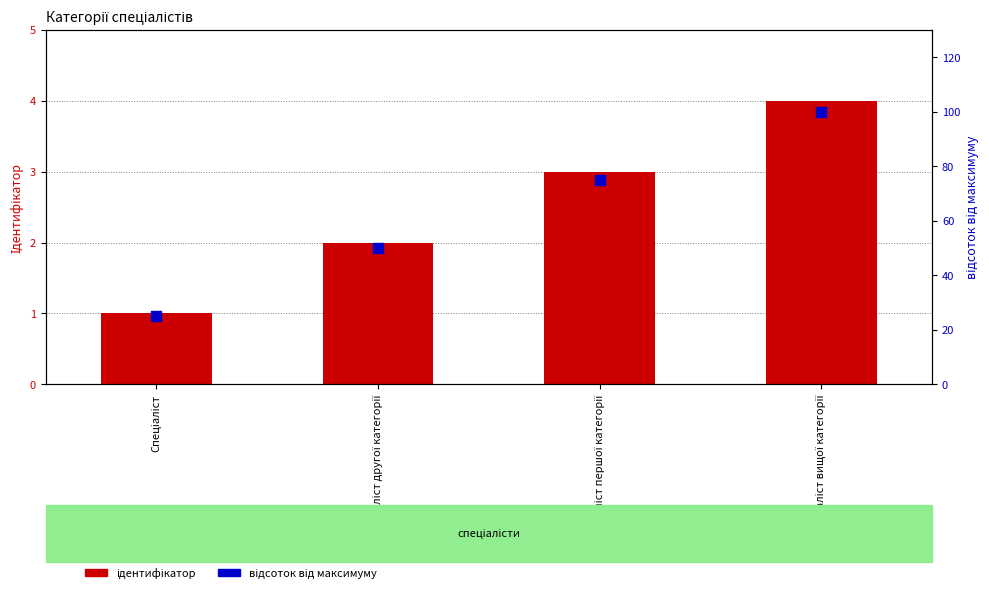

At how many categories does at least one series exceed 98?

1